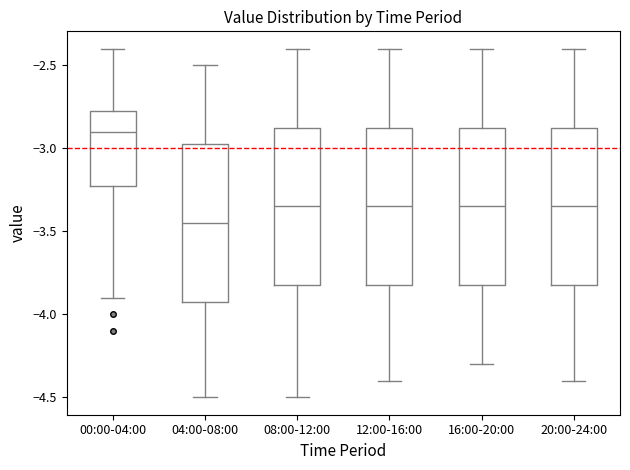

Reading left to right, transcribe this box plot: for each box, give where its median line is, the range the box spans, and where its two whiskers end, as read against the y-axis. The values are not printed on the chart, so give them approximately, as read against the axis.

00:00-04:00: median -2.90, box -3.20 to -2.75, whiskers -3.90 to -2.40
04:00-08:00: median -3.45, box -3.90 to -2.95, whiskers -4.50 to -2.50
08:00-12:00: median -3.35, box -3.80 to -2.85, whiskers -4.50 to -2.40
12:00-16:00: median -3.35, box -3.80 to -2.85, whiskers -4.40 to -2.40
16:00-20:00: median -3.35, box -3.80 to -2.85, whiskers -4.30 to -2.40
20:00-24:00: median -3.35, box -3.80 to -2.85, whiskers -4.40 to -2.40